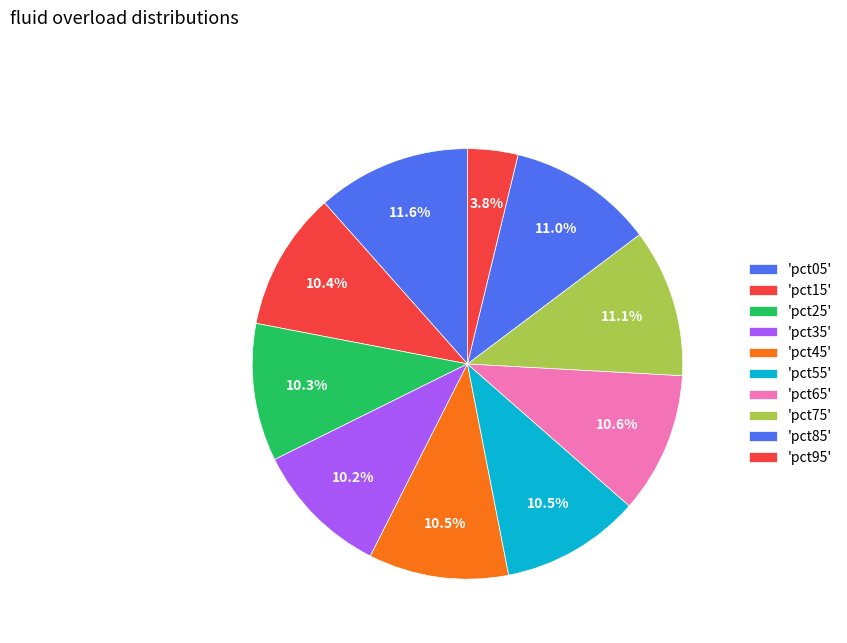

How many segments does this pie chart have?

10